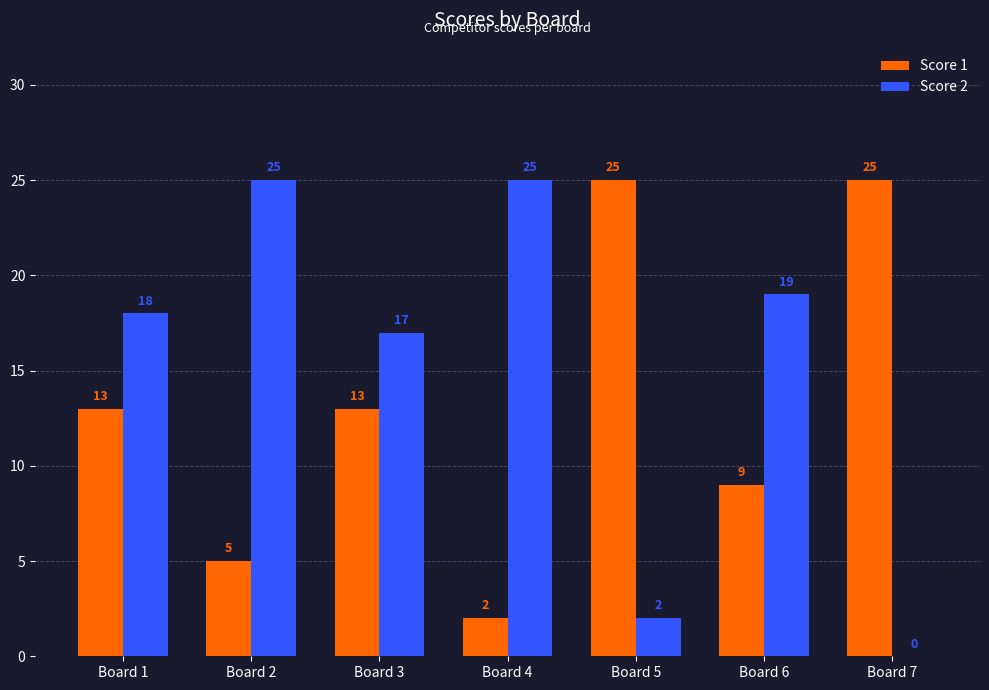

At which category is the sum across all series the highest?

Board 1